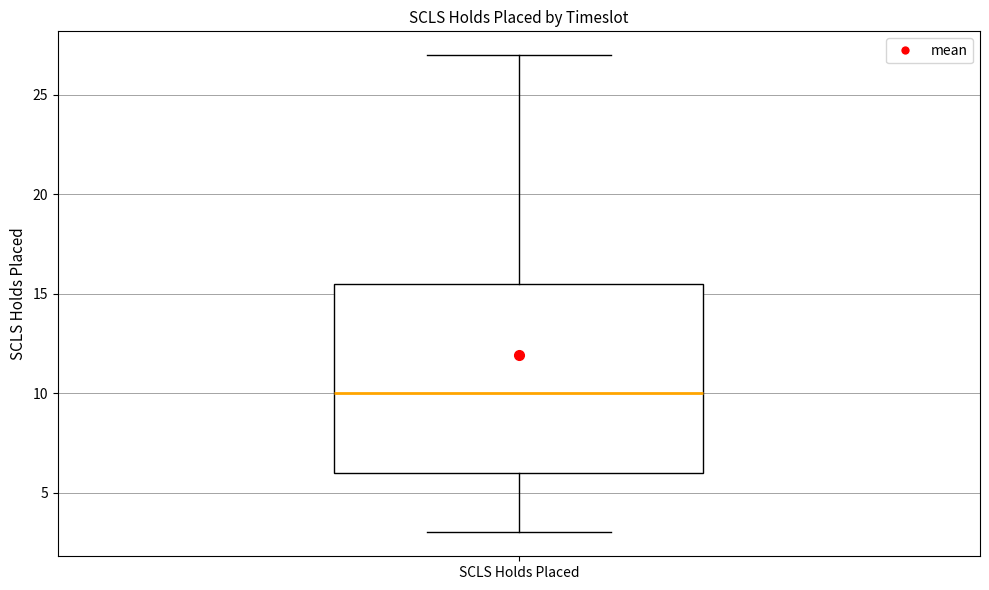

Where does the upper whisker of the box for SCLS Holds Placed end on the y-axis? The values are not printed on the chart, so give them approximately, as read against the axis.

27.0